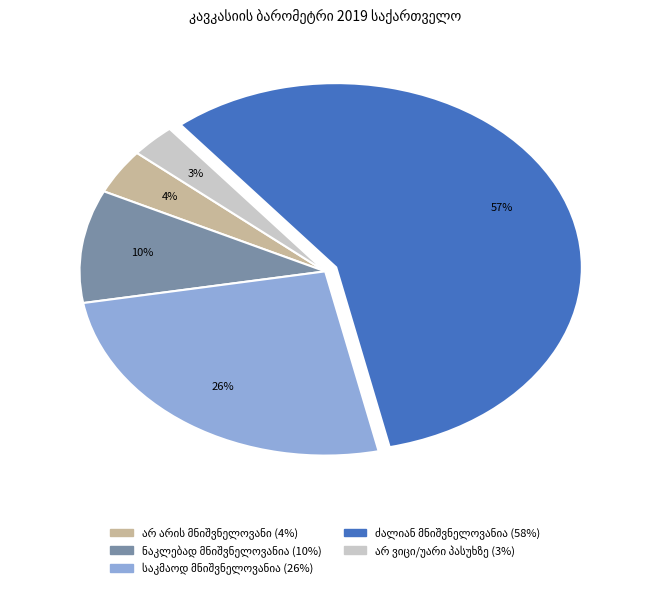

To the nearest percent, what is the difference between the largest and smallest slice percentages?

54%